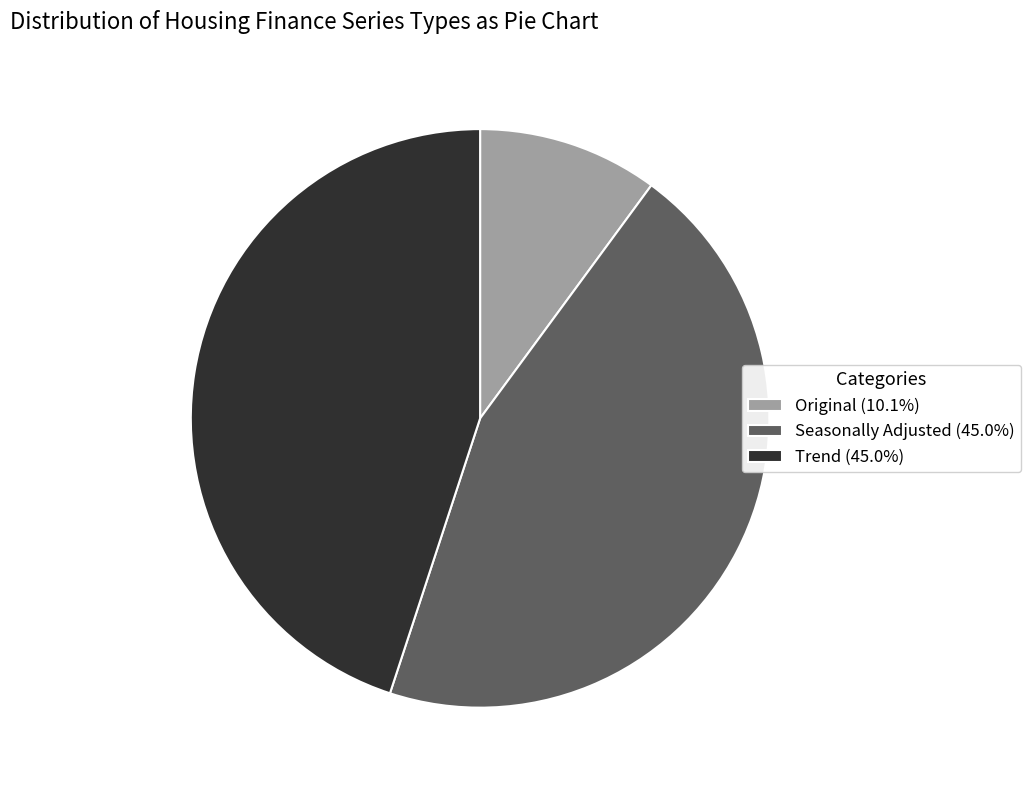

Does any single category account for the majority?

No